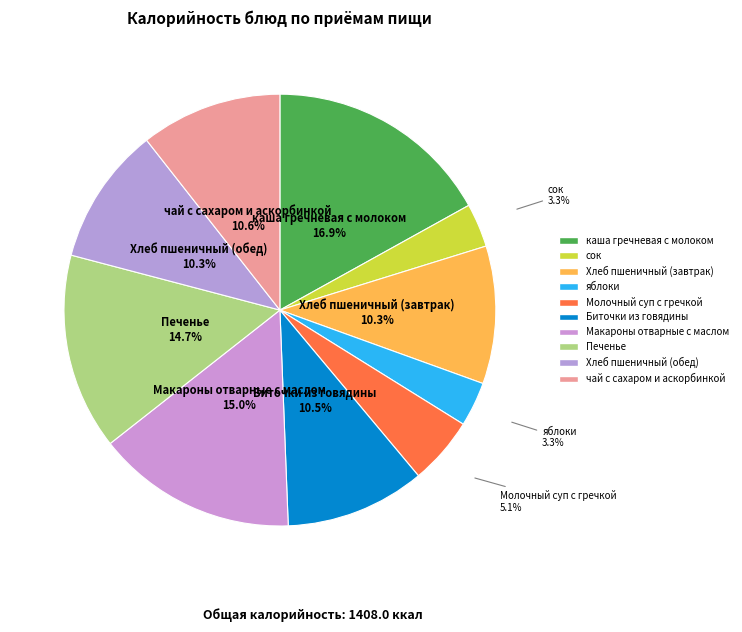

Which has a higher value, Макароны отварные с маслом or Печенье?

Макароны отварные с маслом